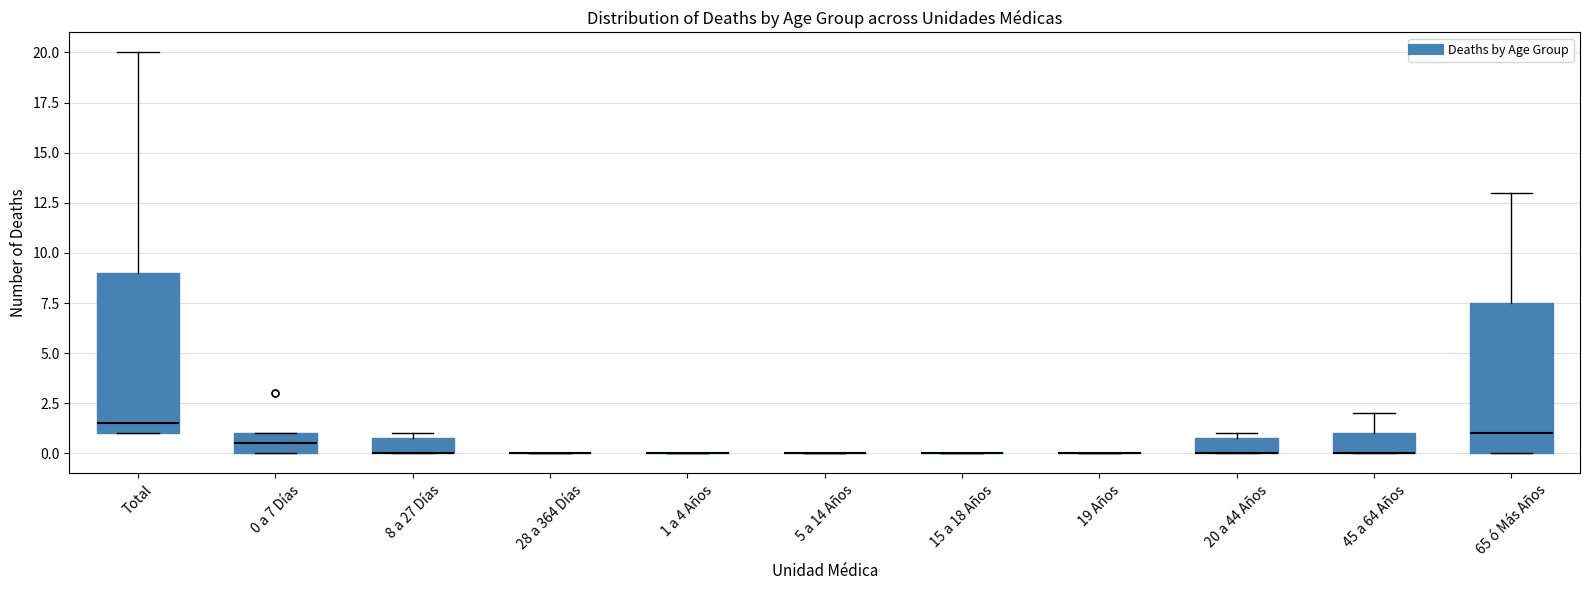

Where does the median line of the box for 0 a 7 Días sit on the y-axis? The values are not printed on the chart, so give them approximately, as read against the axis.

0.5